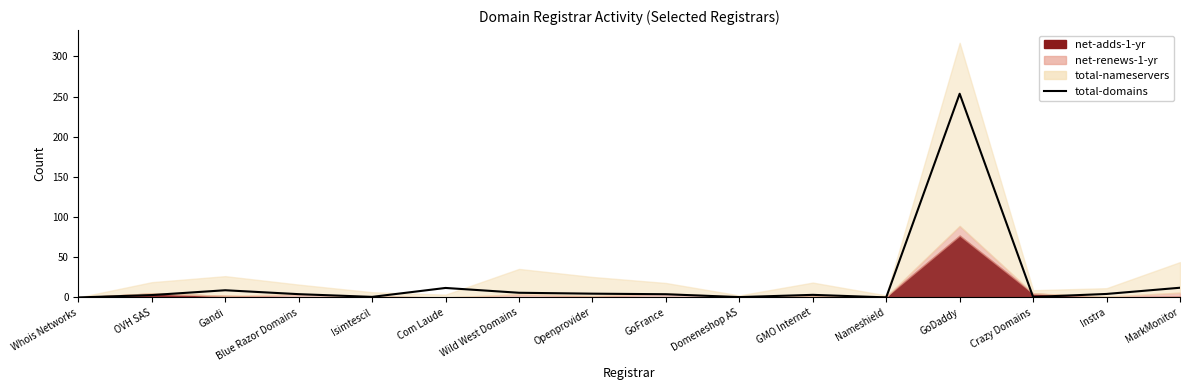

List the labels in order of value, largest first.

GoDaddy, MarkMonitor, Com Laude, Gandi, Wild West Domains, Openprovider, Instra, Blue Razor Domains, GoFrance, GMO Internet, OVH SAS, Isimtescil, Crazy Domains, Domeneshop AS, Nameshield, Whois Networks